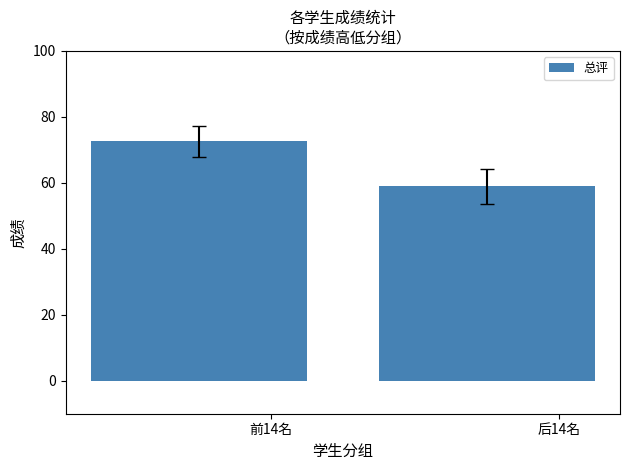

Between 前14名 and 后14名, which is larger?

前14名